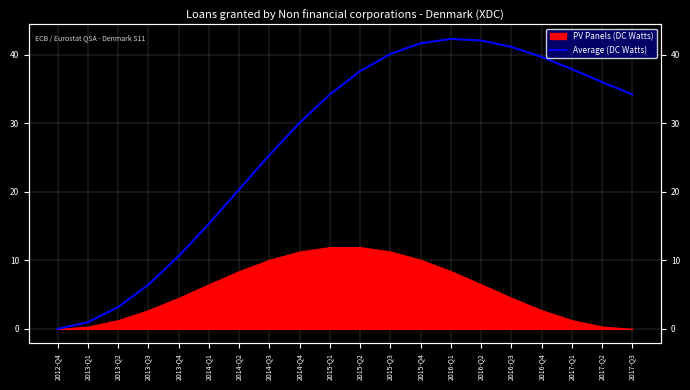

Does the chart display data point markers on the line(s)?

No